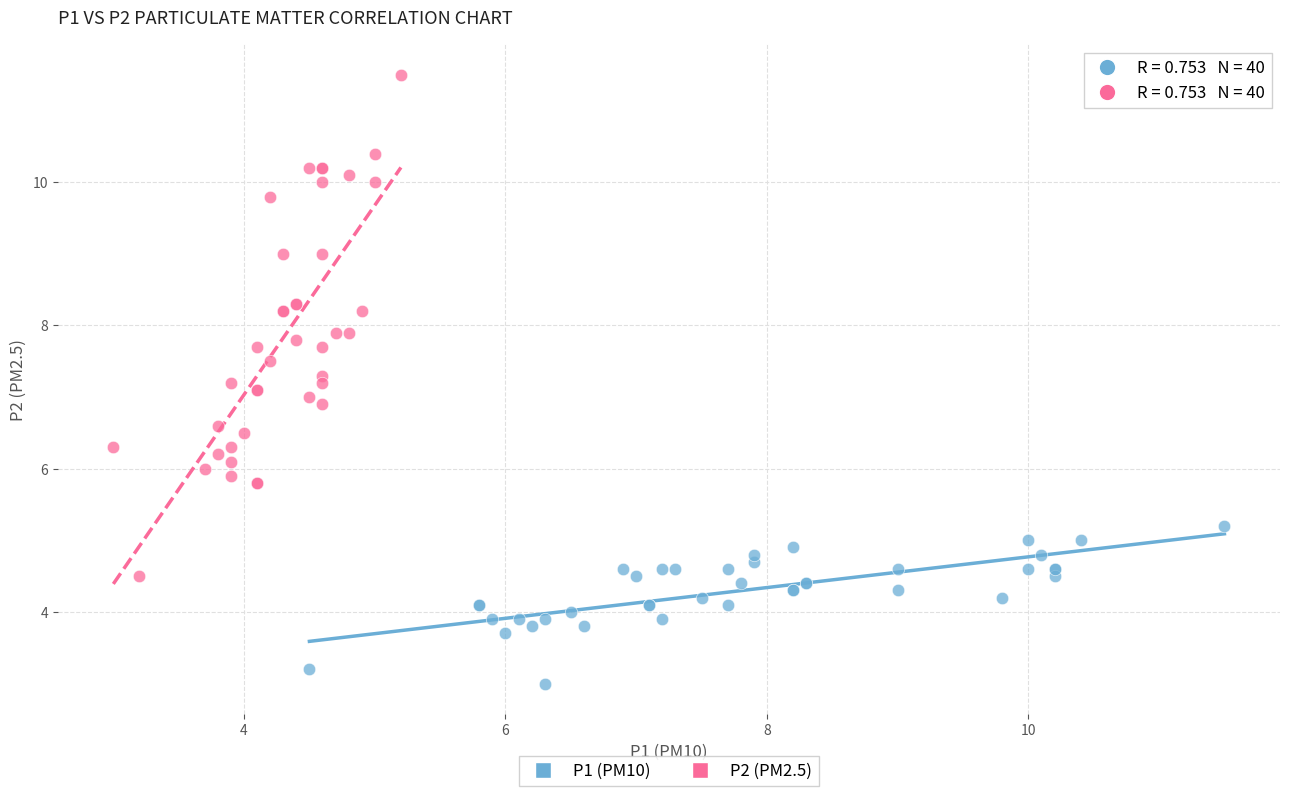

Which series has the largest Y range (max minus min)?

P2 (PM2.5)